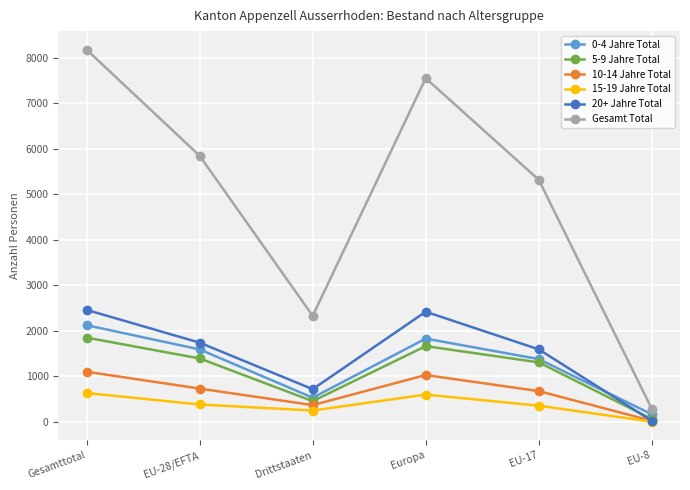

True or false: 15-19 Jahre Total and Gesamt Total cross at least once.

False